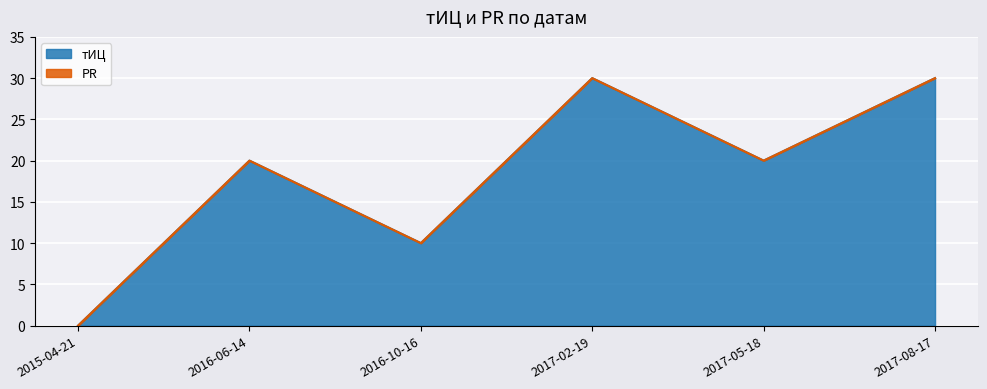

How many data points are less than 20?

2